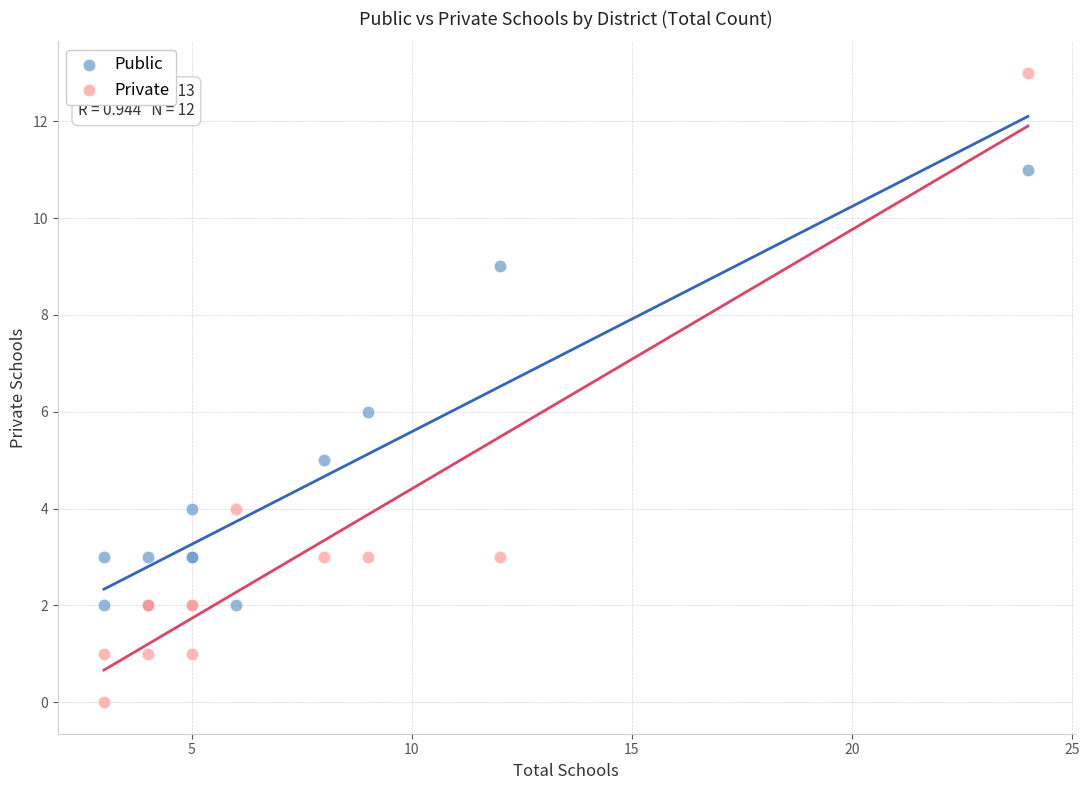

Which series contains the lowest Y value?

Private